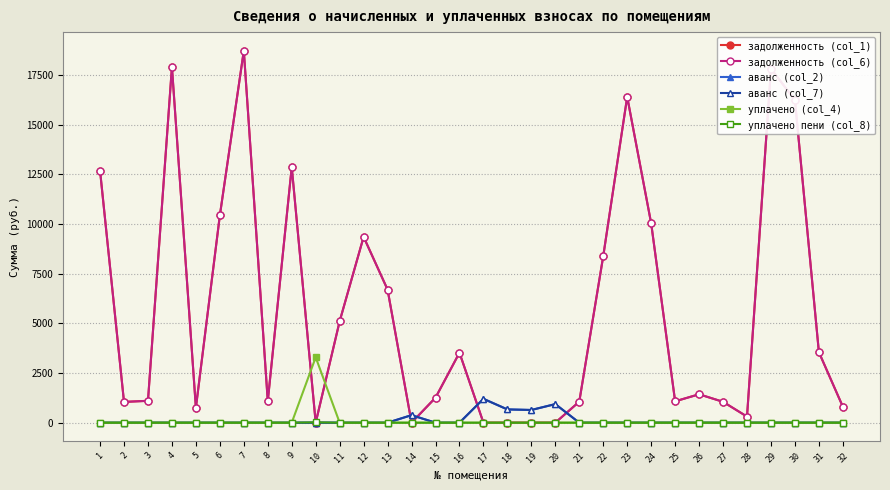

At which category does the chart reach its minimum across all series?

10